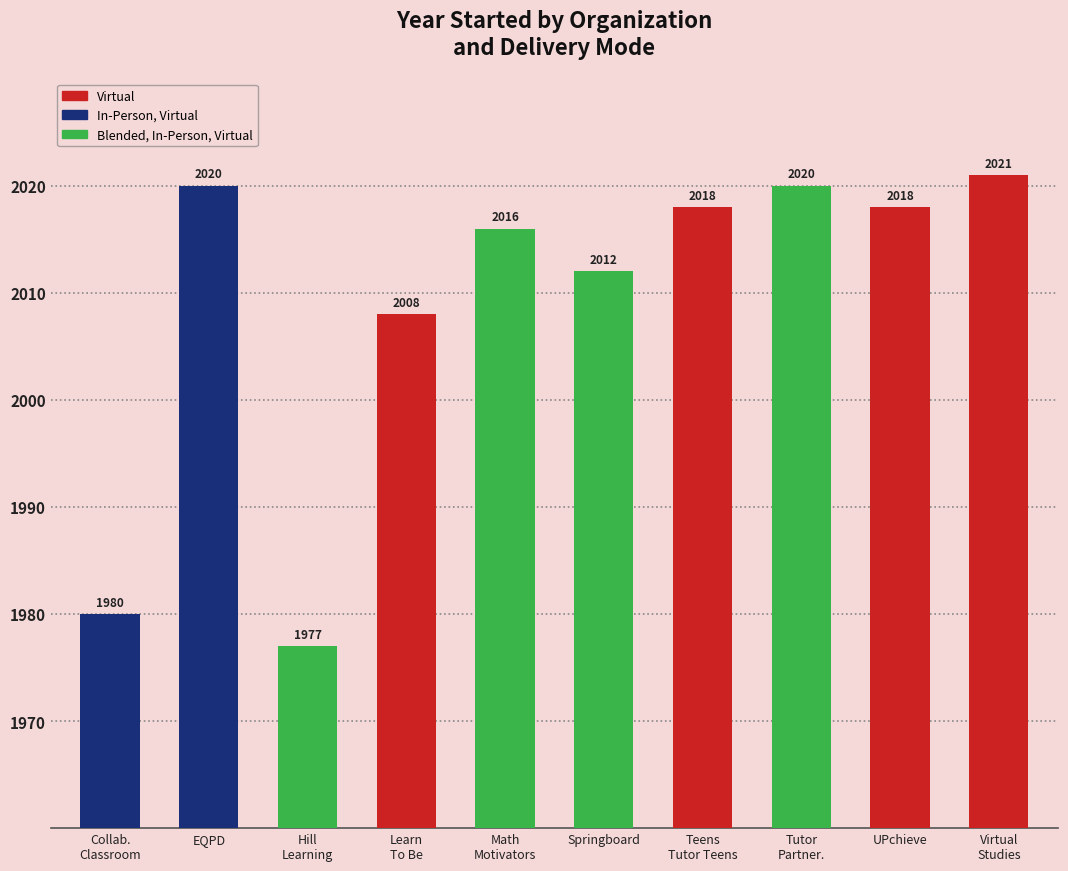

What position from the right is Learn
To Be?

7